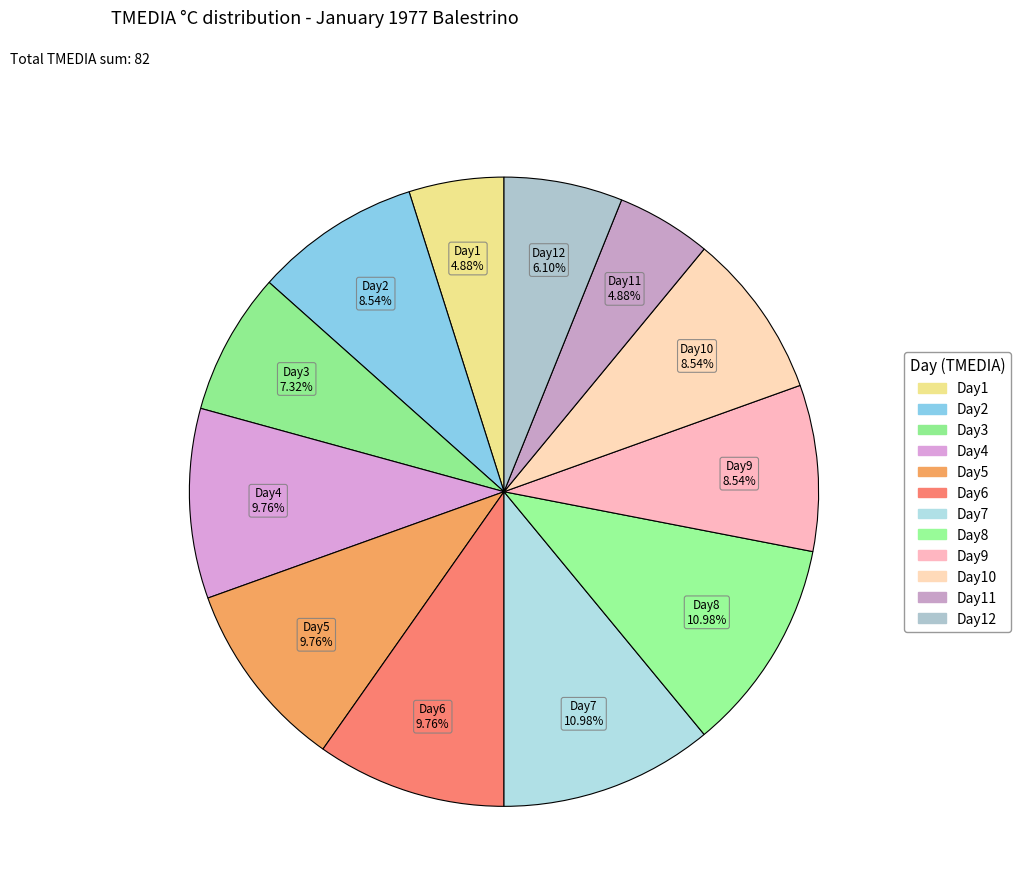

Combined, do Day3 and Day2 account for over 50%?

No